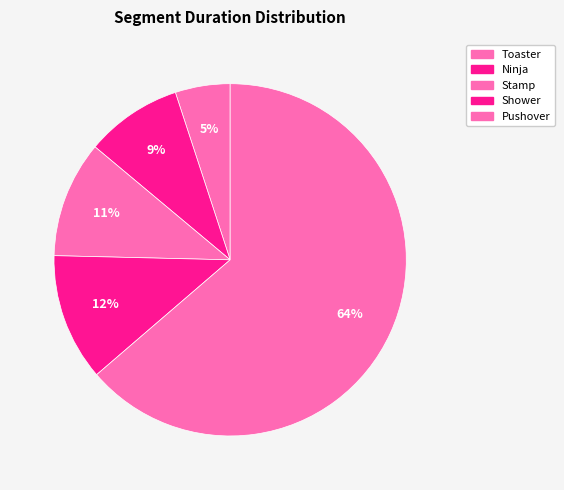

How many segments does this pie chart have?

5